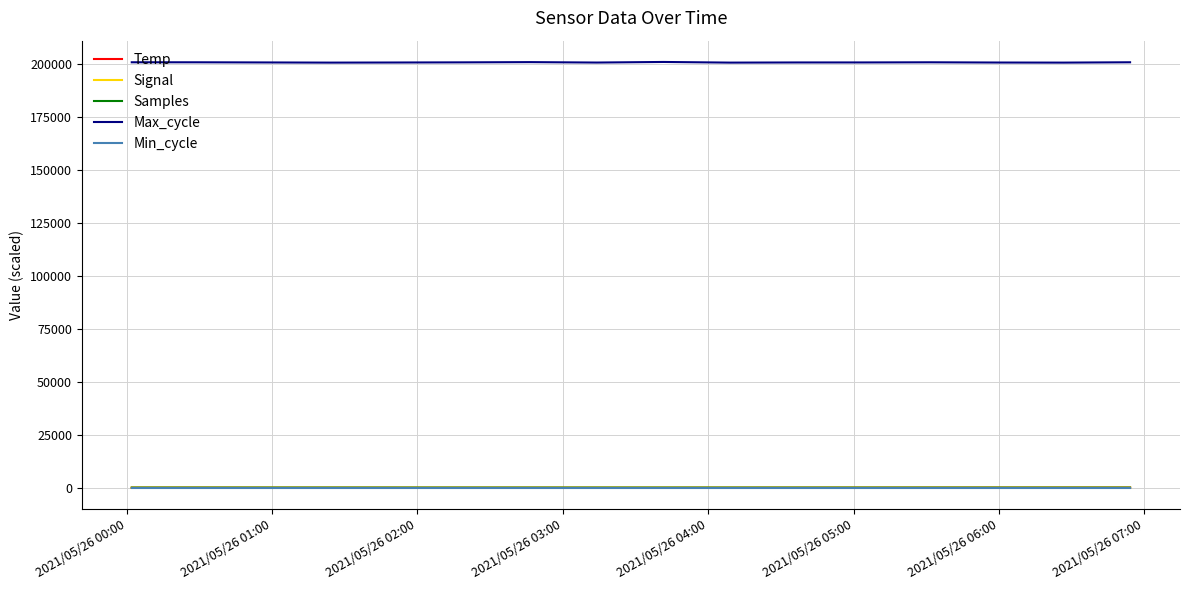

Which series has the largest range (max minus min)?

Max_cycle